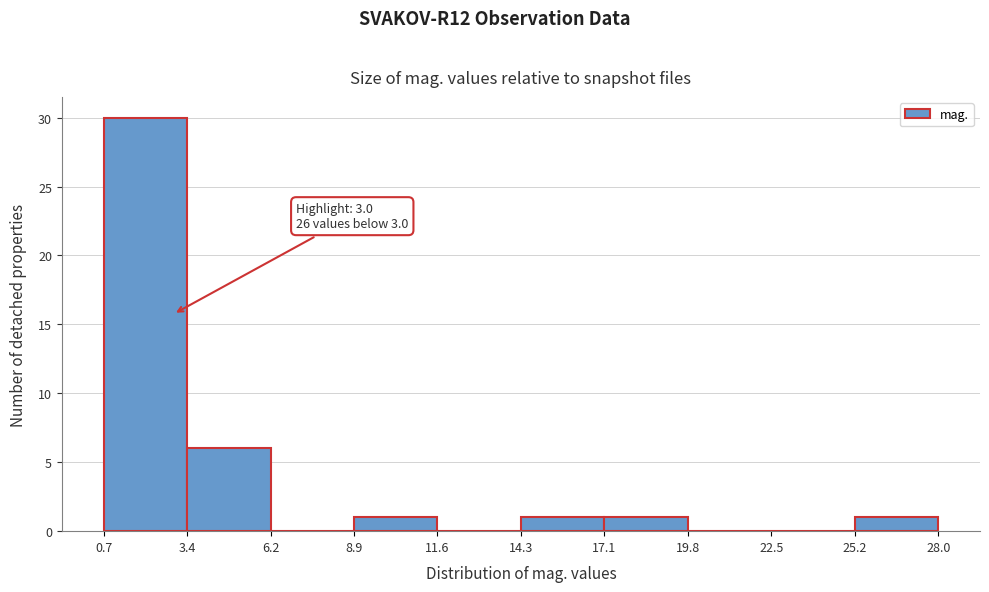

Over which range of the x-axis is the bar tallest?

0.7 to 3.4